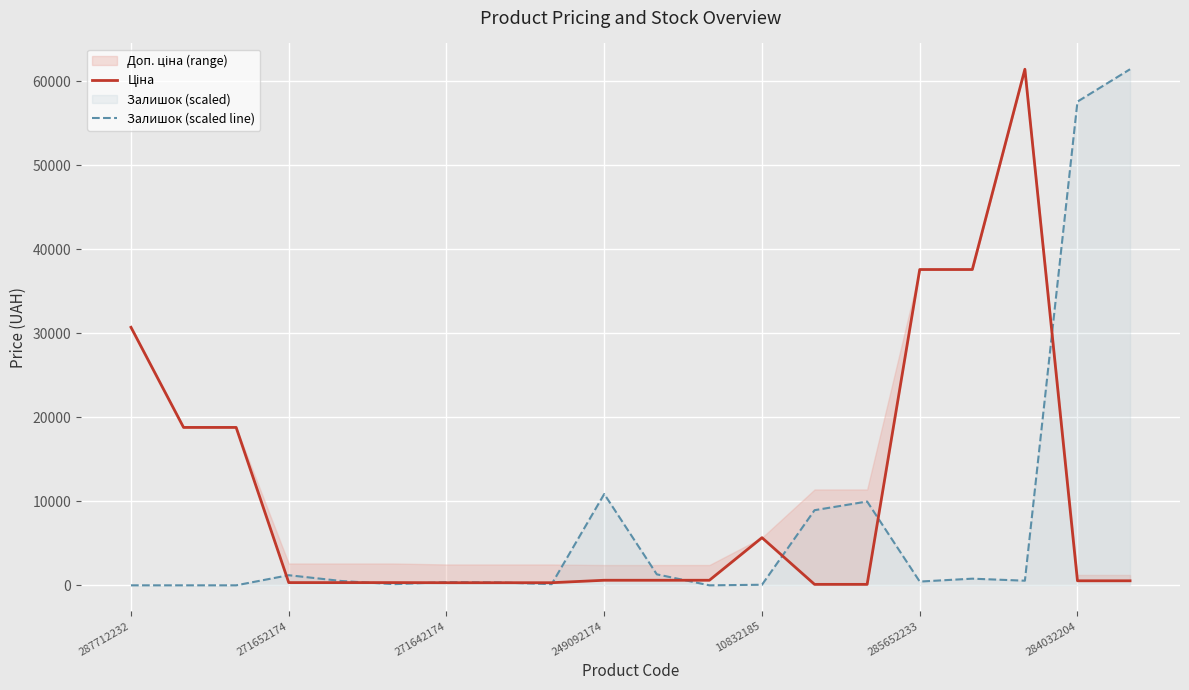

What is the difference between the highest and lowest values at 16?

36802.5